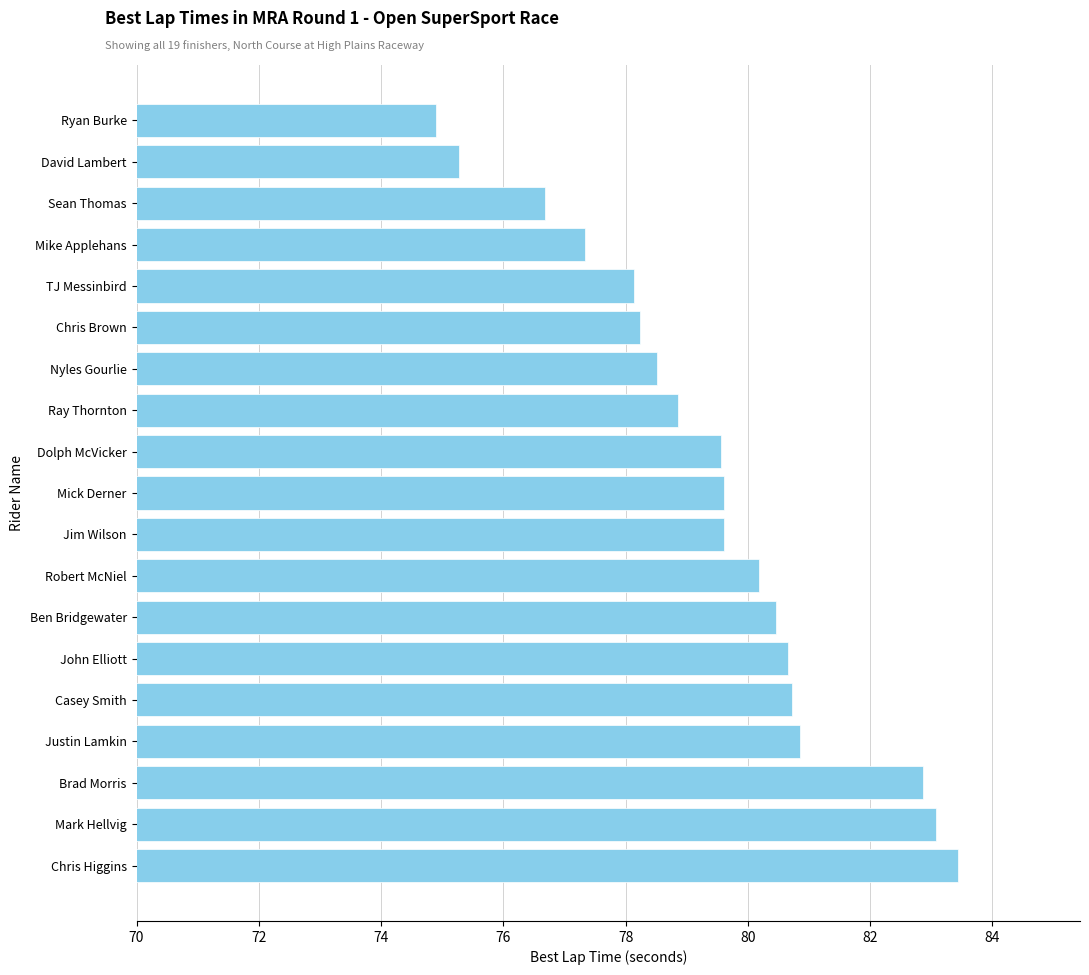

What is the sum of all values?

1509.0